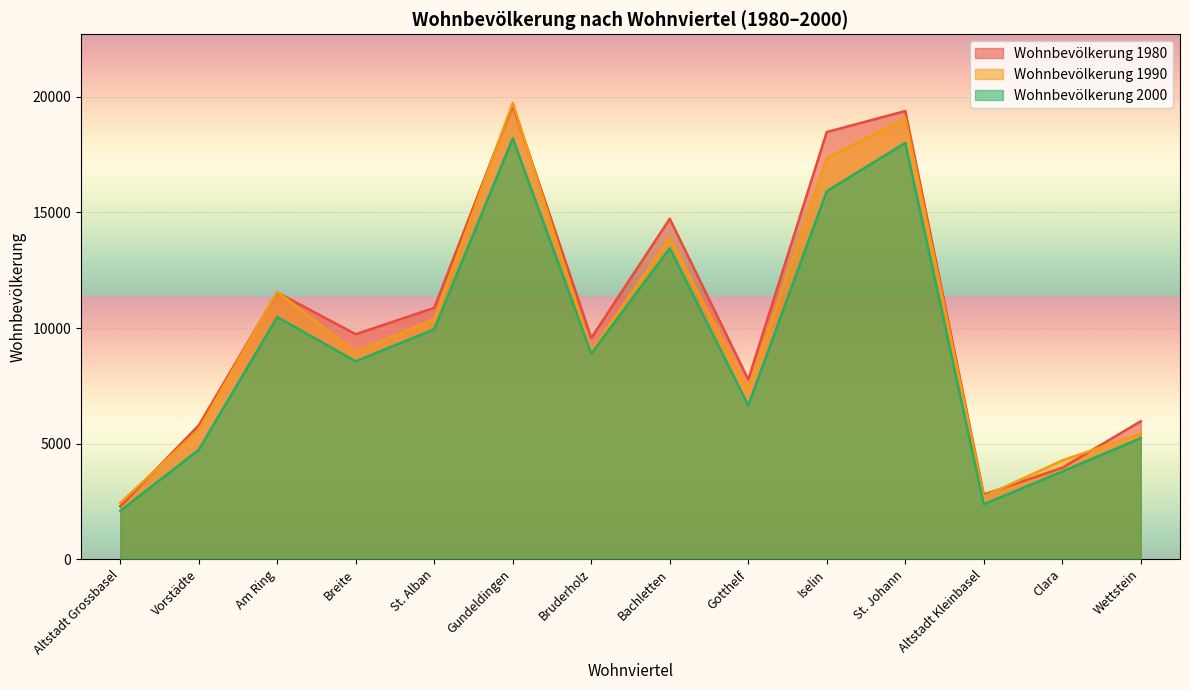

In Wohnbevölkerung 2000, how many points are higher than both neighbors (excluding endpoints)?

4